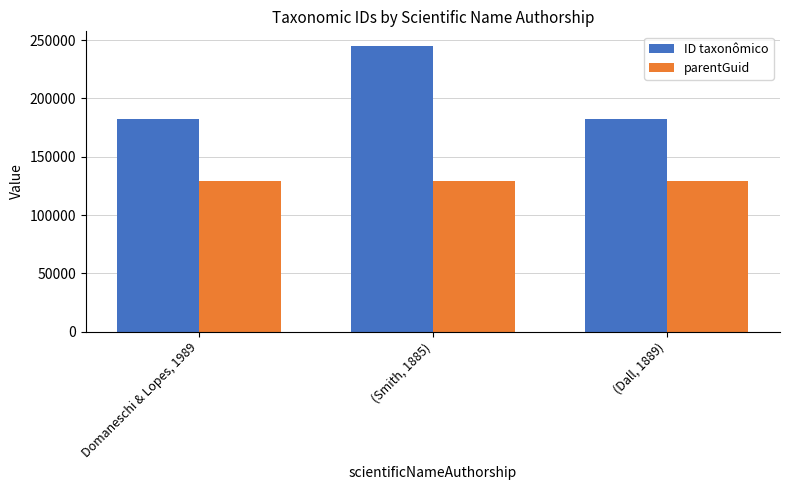

How many data points in parentGuid are above 129139?

1